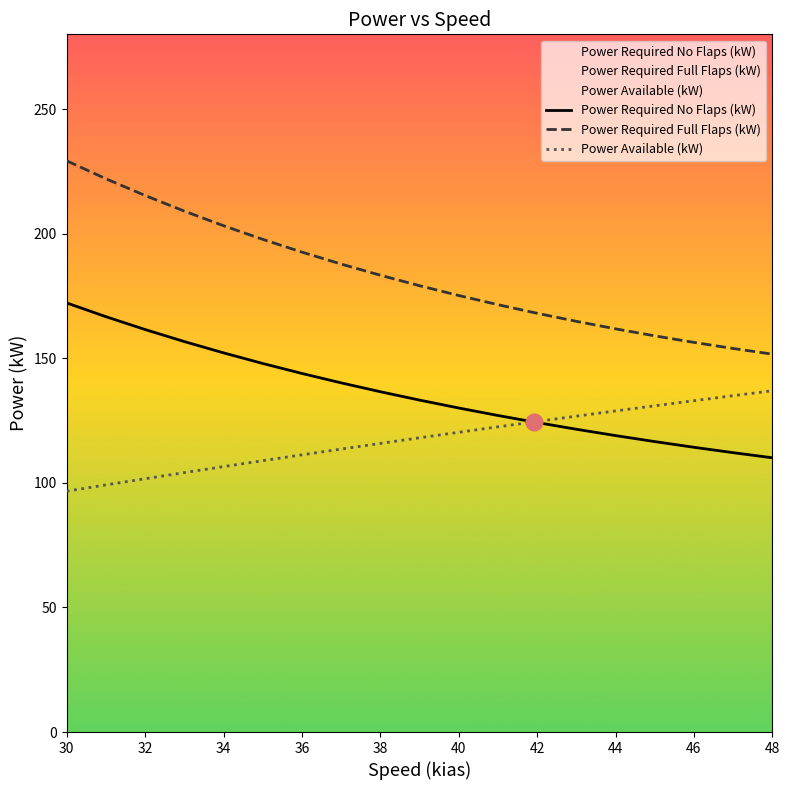

Does the chart have visible grid lines?

No